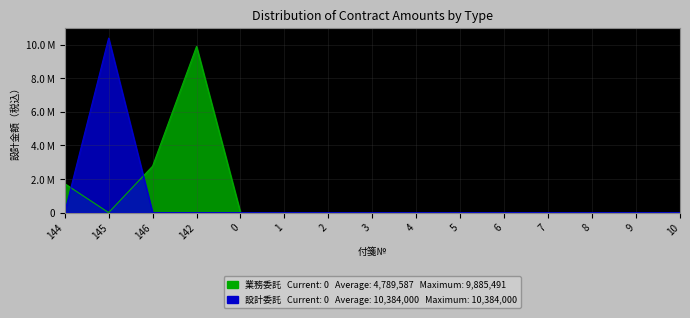

True or false: 設計委託 and 業務委託 intersect in this chart.

True